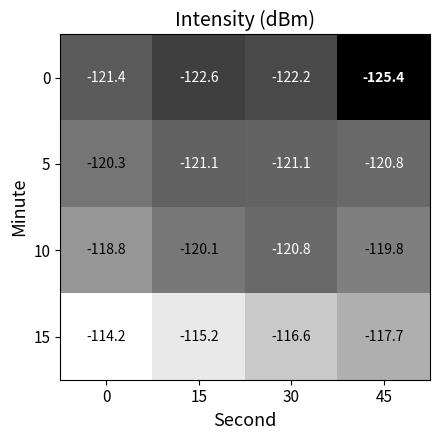

Reading left to right, what are all the values shown in this chart?

0: -121.4	-122.6	-122.2	-125.4
5: -120.3	-121.1	-121.1	-120.8
10: -118.8	-120.1	-120.8	-119.8
15: -114.2	-115.2	-116.6	-117.7